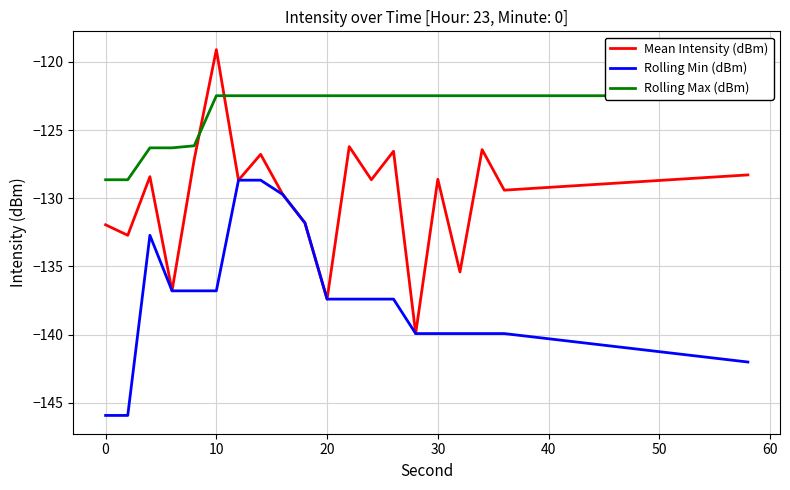

How many data points in Rolling Min (dBm) are above -137?

8